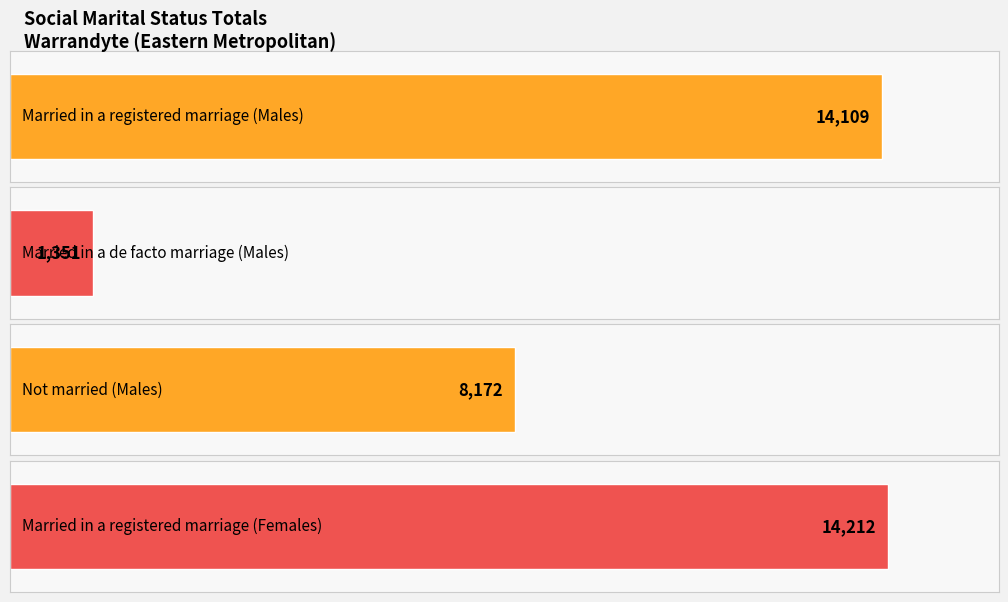

Does the chart contain stacked bars?

No